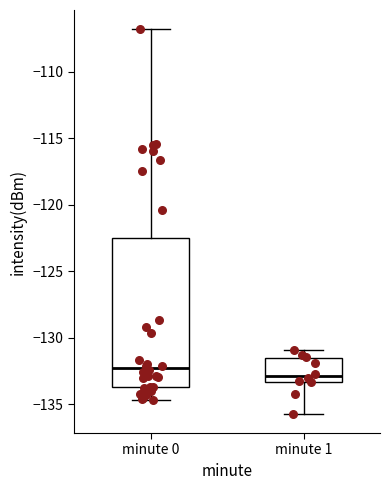

Reading left to right, transcribe this box plot: for each box, give where its median line is, the range the box spans, and where its two whiskers end, as read against the y-axis. The values are not printed on the chart, so give them approximately, as read against the axis.

minute 0: median -132.5, box -133.5 to -122.5, whiskers -134.5 to -107.0
minute 1: median -133.0, box -133.5 to -131.5, whiskers -135.5 to -131.0